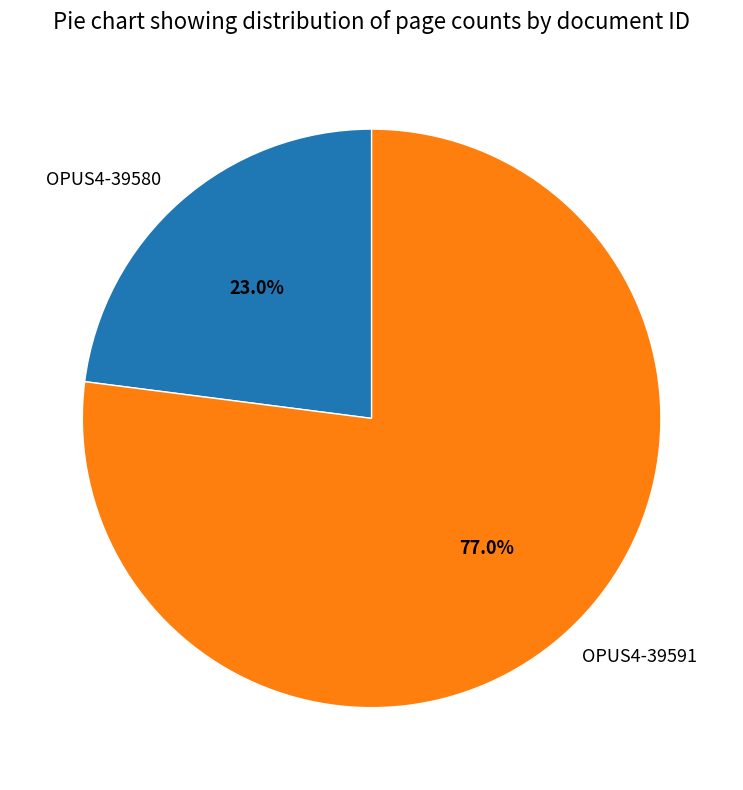

Which category accounts for the majority?

OPUS4-39591